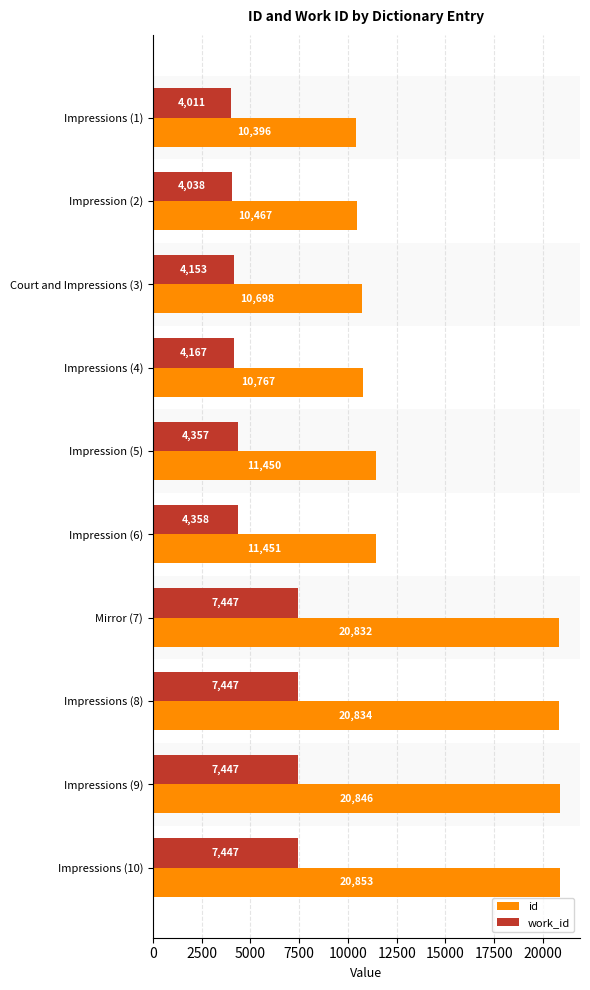

What is the average value of the id series?

14859